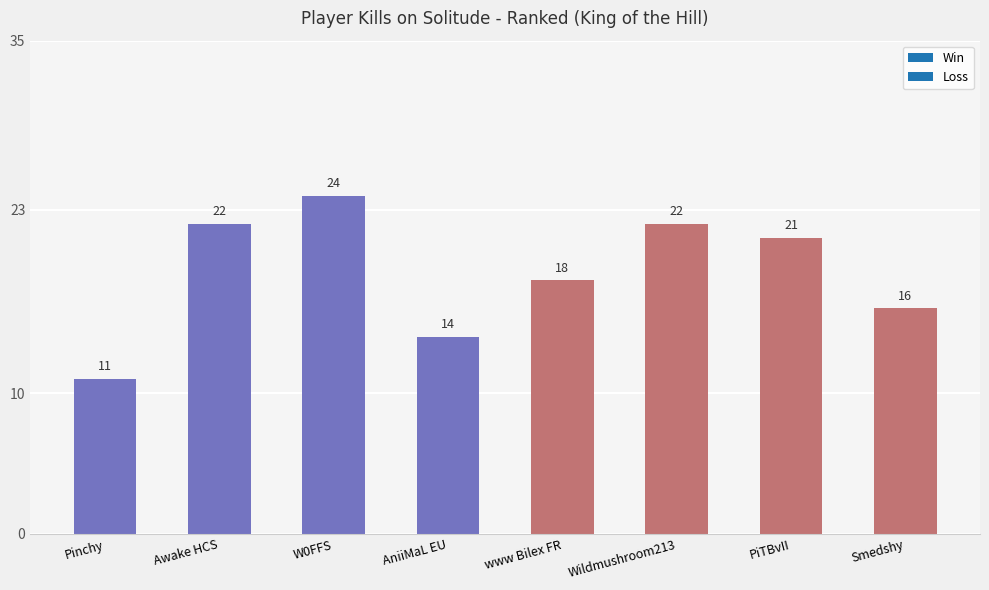

What is the ratio of the value at AniiMaL EU to the value at W0FFS?

0.6